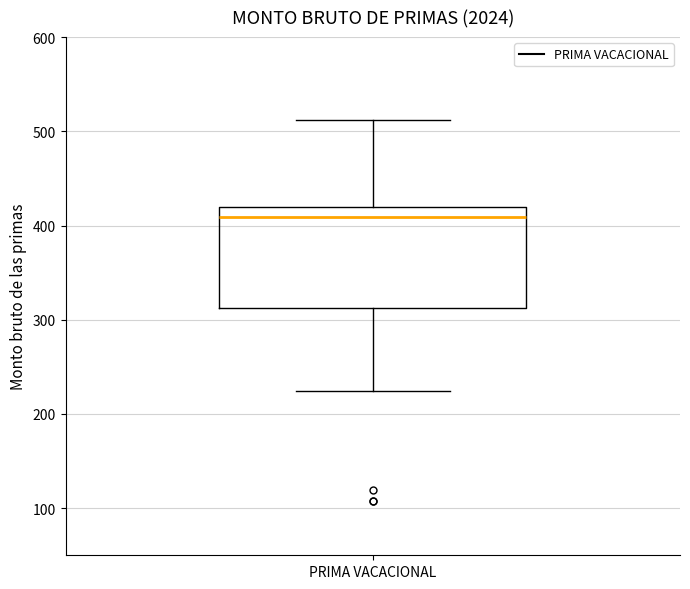

Where does the median line of the box for PRIMA VACACIONAL sit on the y-axis? The values are not printed on the chart, so give them approximately, as read against the axis.

410